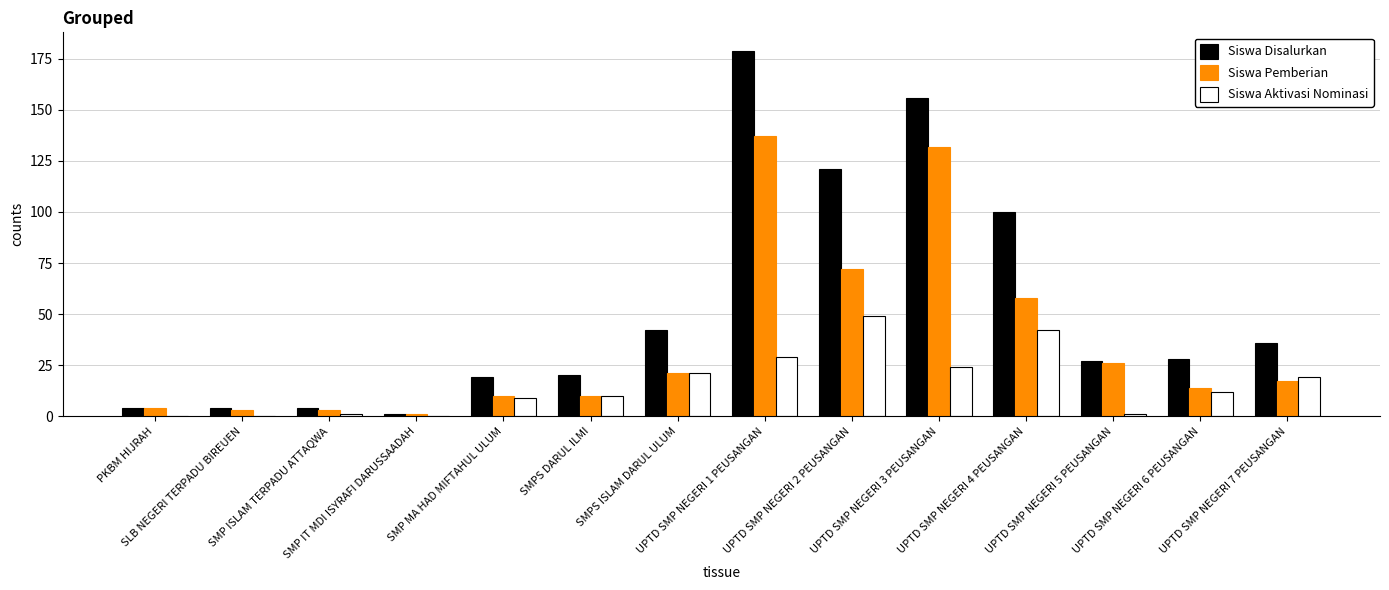

What is the highest value of the Siswa Pemberian series?

137